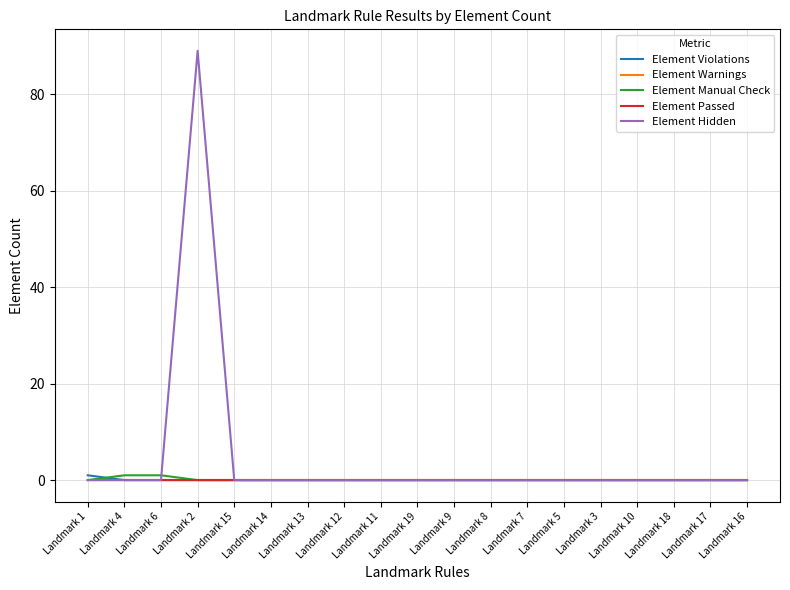

Reading left to right, extract all data points from this chart.

Element Violations: 1	0	0	0	0	0	0	0	0	0	0	0	0	0	0	0	0	0	0
Element Warnings: 0	0	0	0	0	0	0	0	0	0	0	0	0	0	0	0	0	0	0
Element Manual Check: 0	1	1	0	0	0	0	0	0	0	0	0	0	0	0	0	0	0	0
Element Passed: 0	0	0	0	0	0	0	0	0	0	0	0	0	0	0	0	0	0	0
Element Hidden: 0	0	0	89	0	0	0	0	0	0	0	0	0	0	0	0	0	0	0